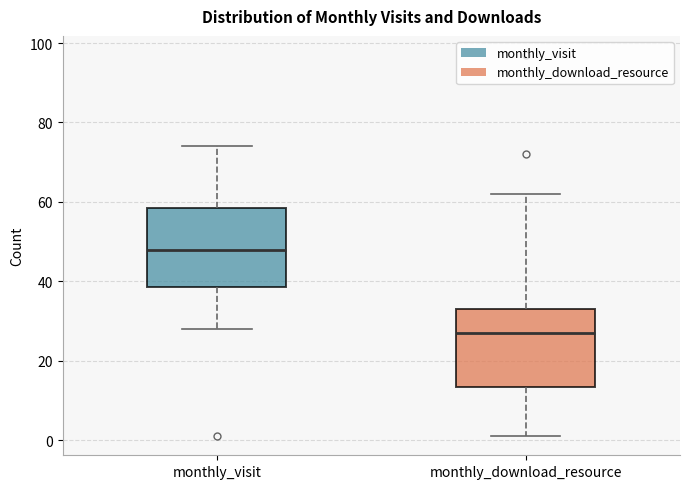

Reading left to right, read every box against the y-axis: the position of its median line, the range the box covers, and the ends of its whiskers. The values are not printed on the chart, so give them approximately, as read against the axis.

monthly_visit: median 48, box 38 to 58, whiskers 28 to 74
monthly_download_resource: median 28, box 14 to 34, whiskers 2 to 62